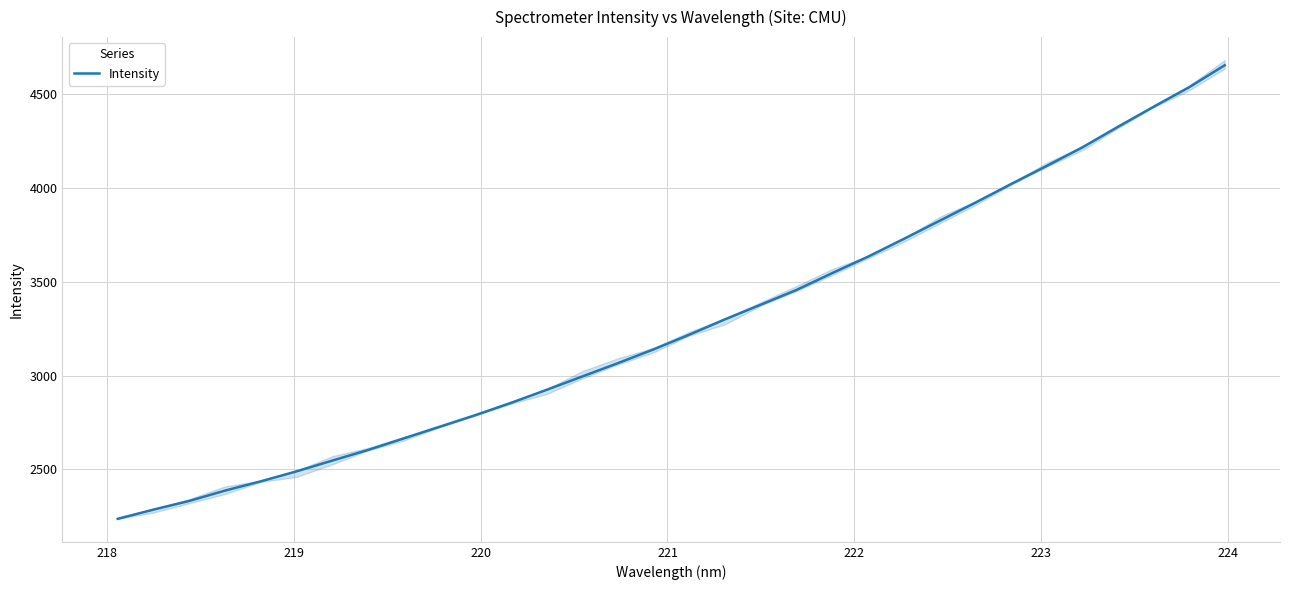

What is the lowest value of the Intensity series?

2237.0